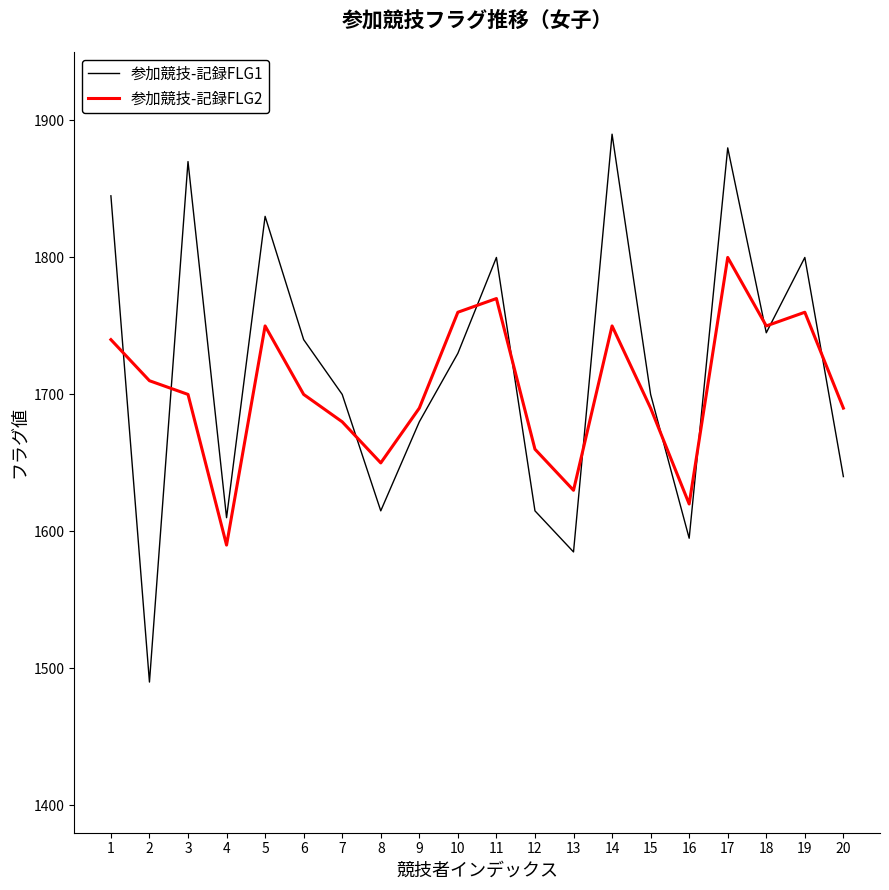

How many lines are shown in the chart?

2